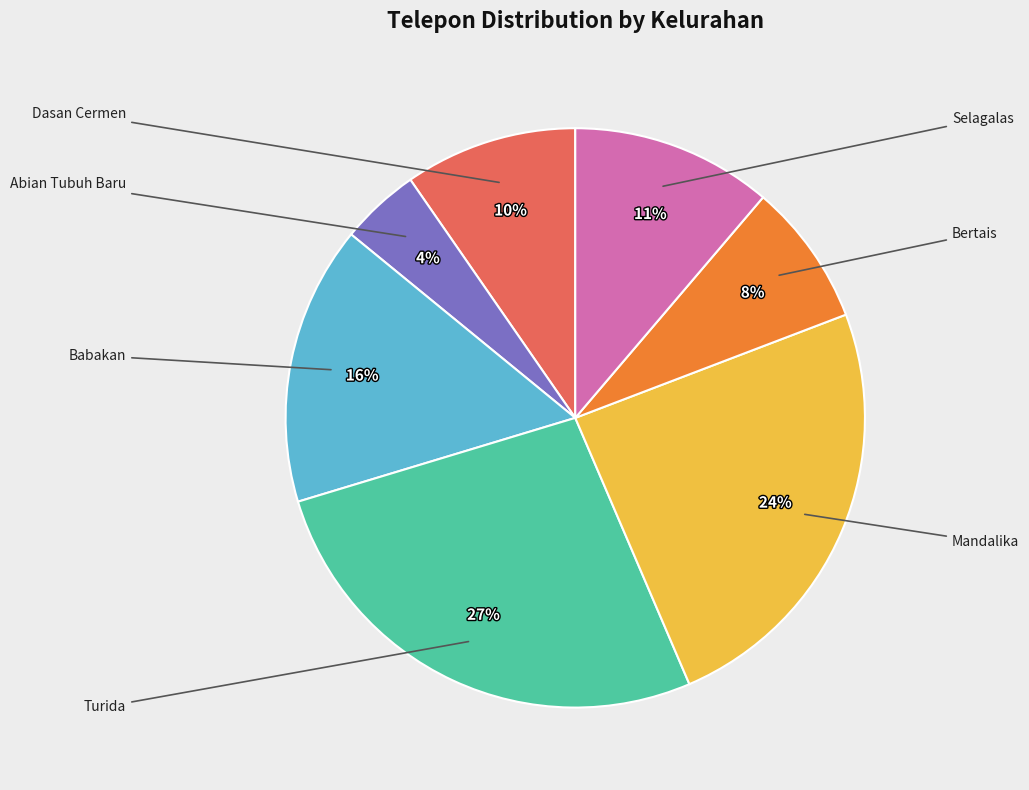

Does any single category account for the majority?

No